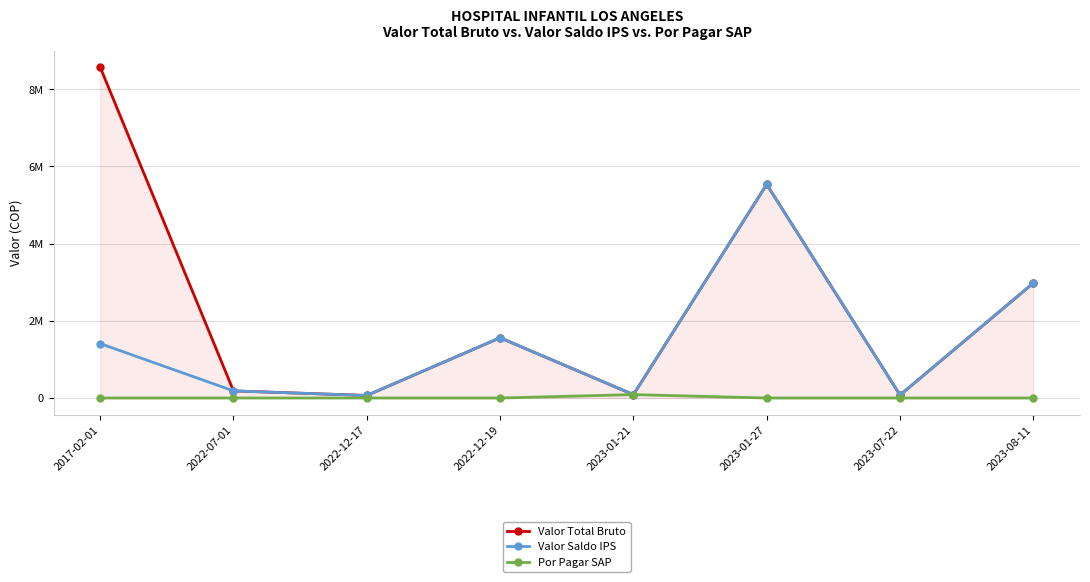

Reading right to left, extract all data points from this chart.

Valor Total Bruto: 2978926	76200	5535957	87700	1561200	65700	184200	8574008
Valor Saldo IPS: 2978926	76200	5535957	87700	1561200	65700	184200	1410452
Por Pagar SAP: 0	0	0	87700	0	0	0	0